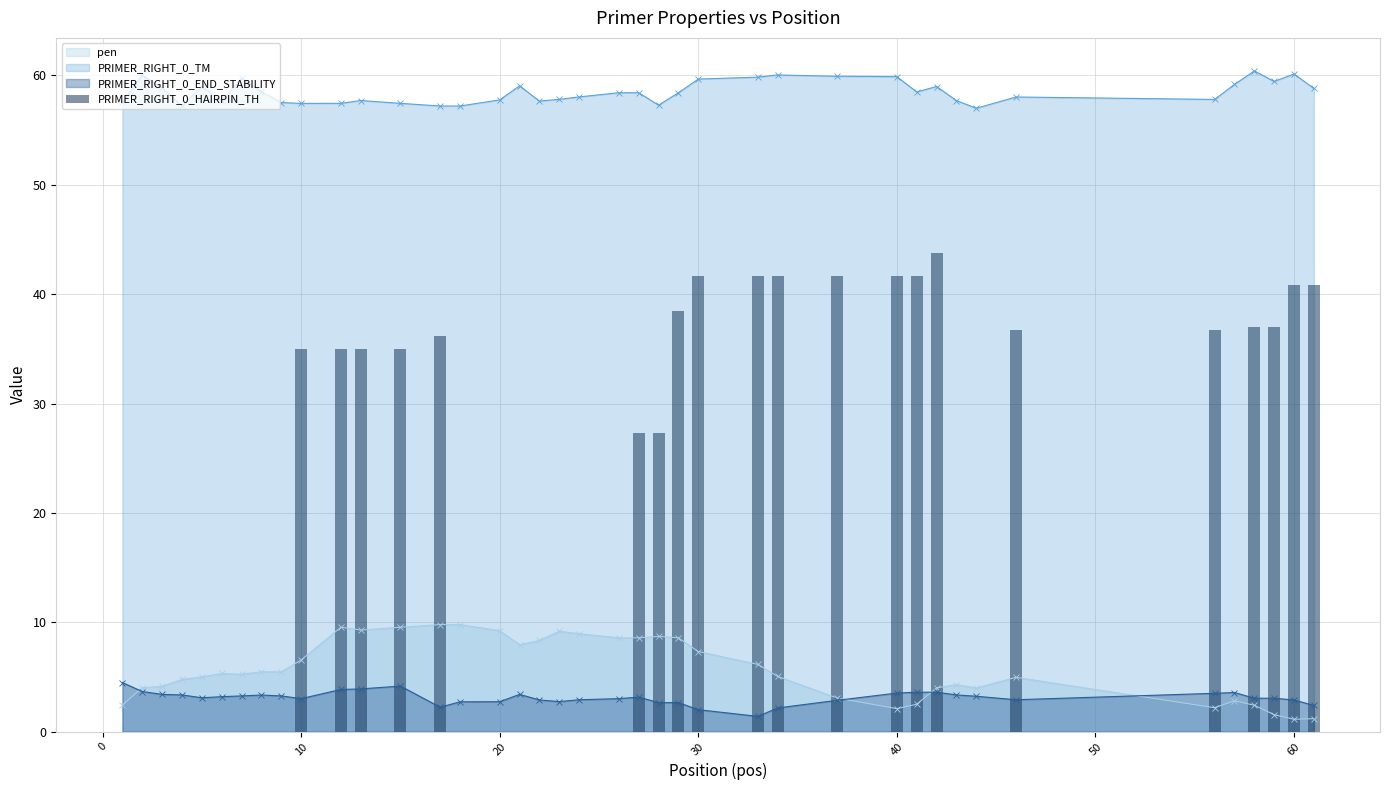

True or false: PRIMER_RIGHT_0_TM has more than 2 points higher than both neighbors.

True